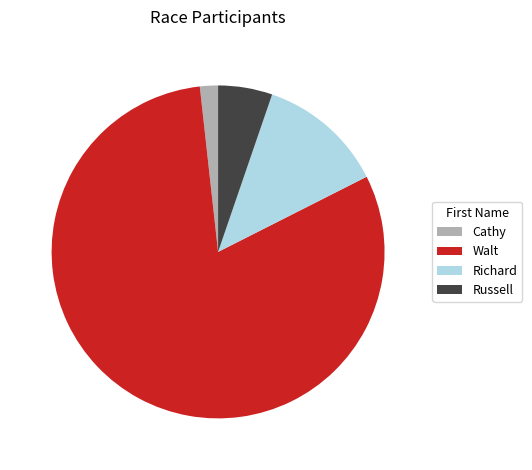

Between Walt and Russell, which is larger?

Walt